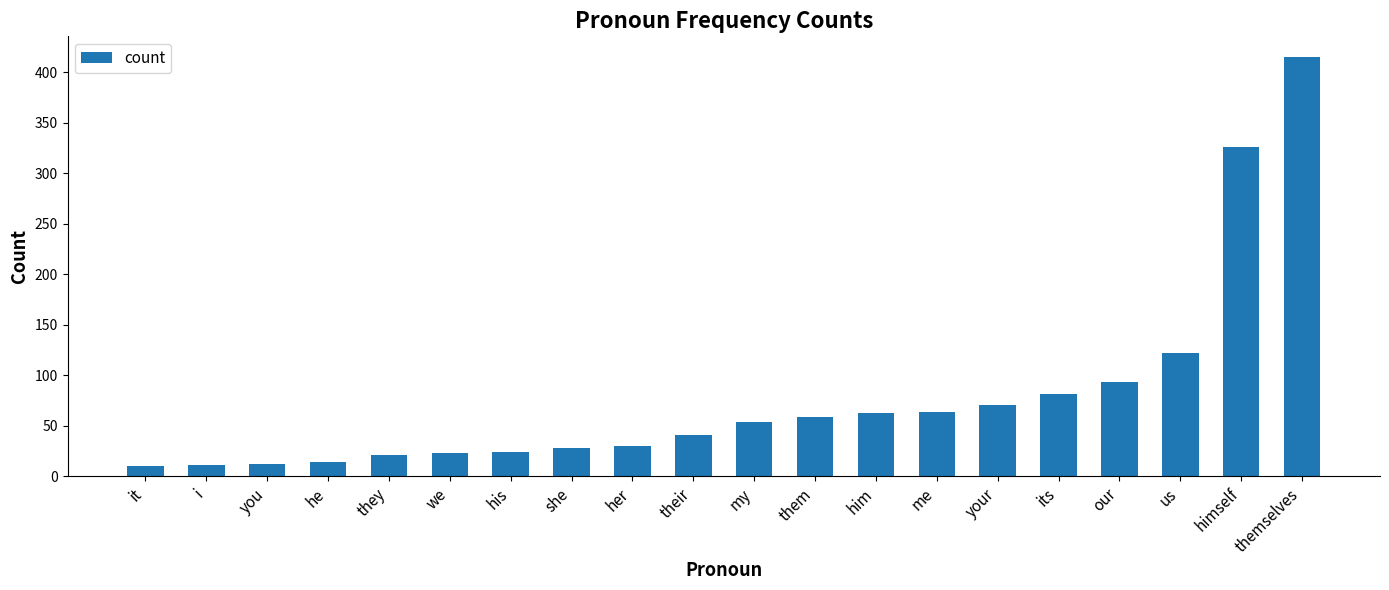

At which category does the chart reach its peak across all series?

themselves